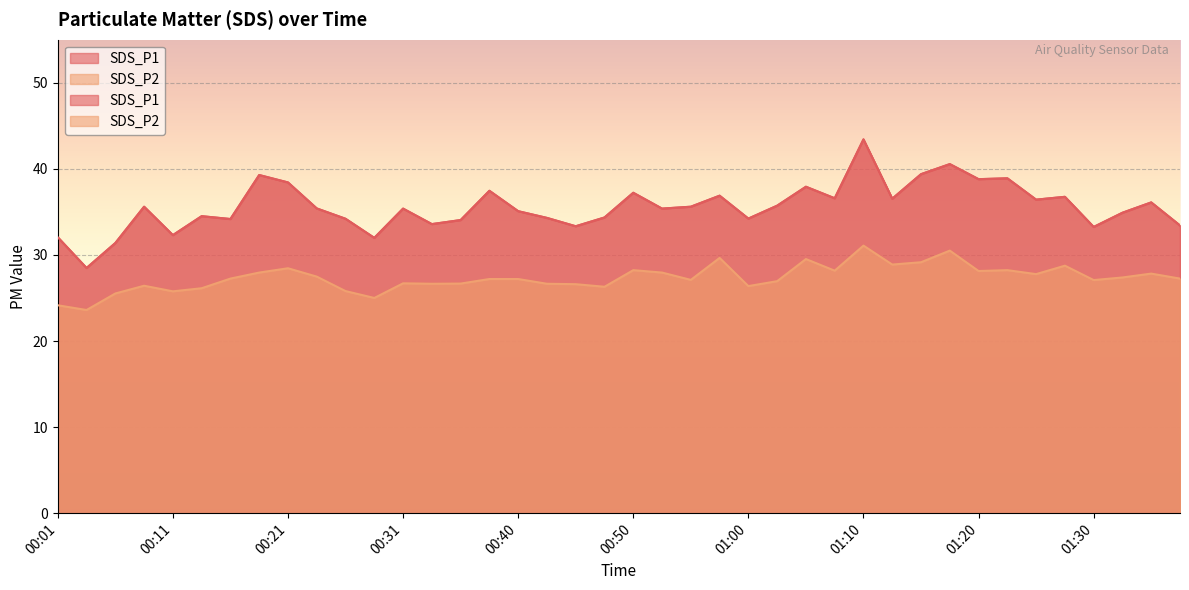

At which category does SDS_P1 reach its first local valley?

00:04